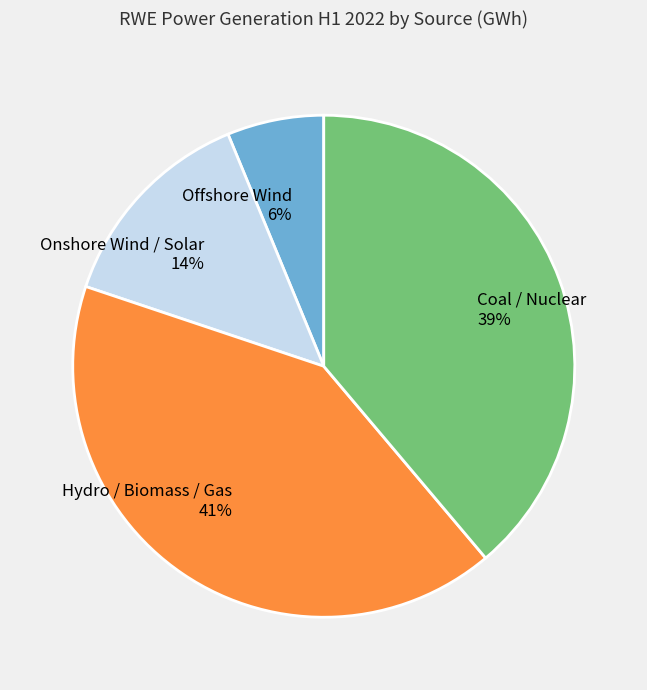

What percentage is the Offshore Wind slice, to the nearest percent?

6%